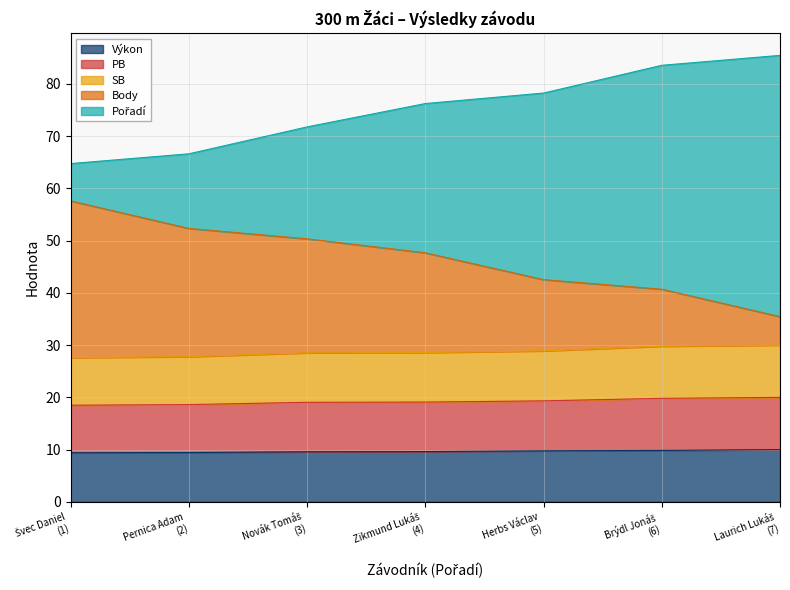

The Body series shows 52.3 at Pernica Adam (2). True or false?

True